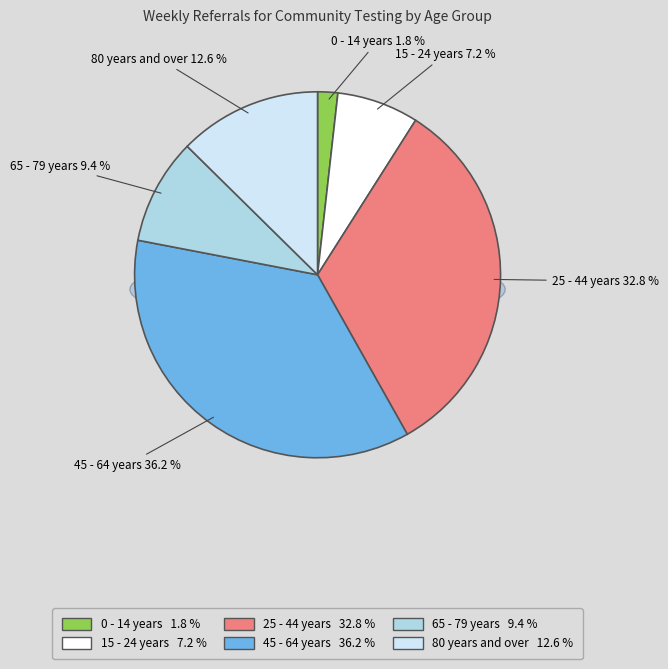

What is the smallest slice in the pie chart?

0 - 14 years